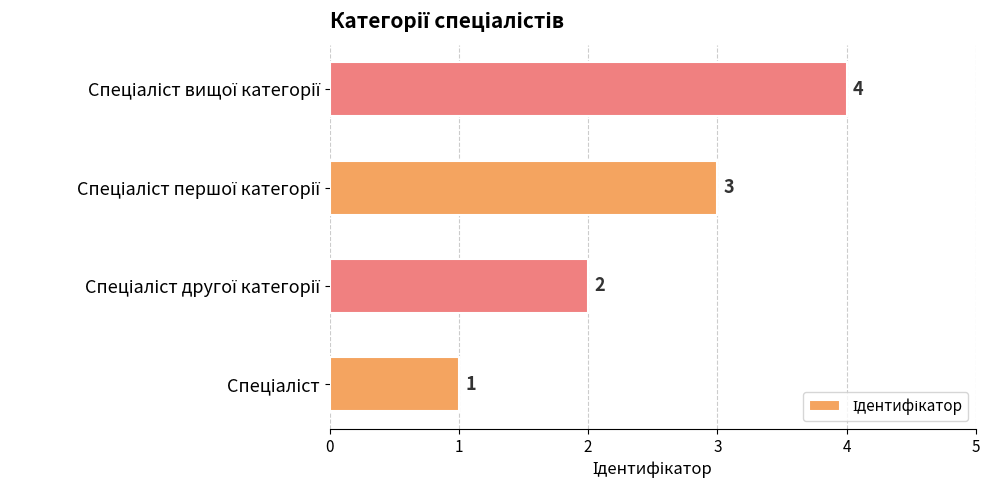

What is the difference between the maximum and minimum values?

3